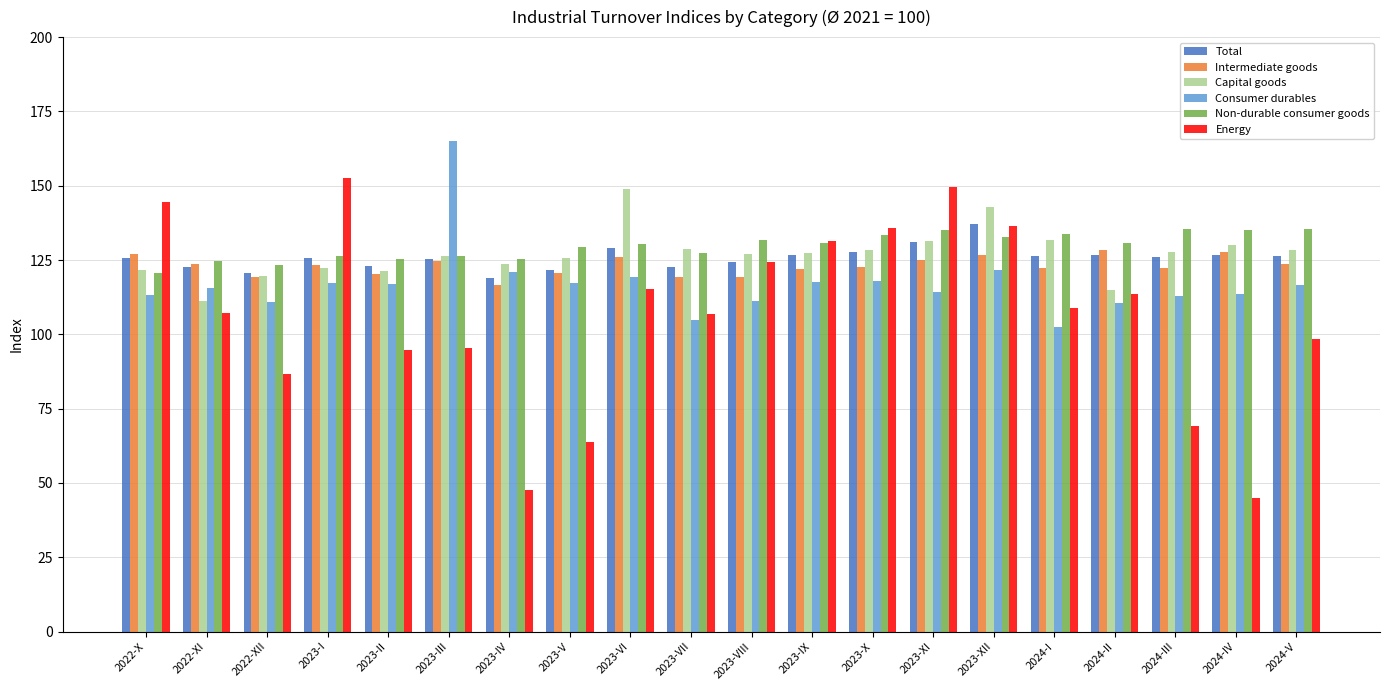

What is the total value across all series at 2022-X?

752.8